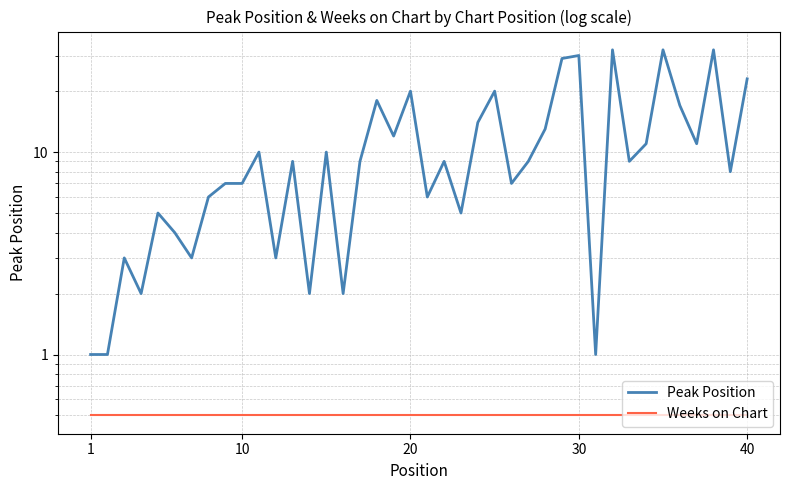

What is the value of the Peak Position point at the 22nd from the left?

9.0